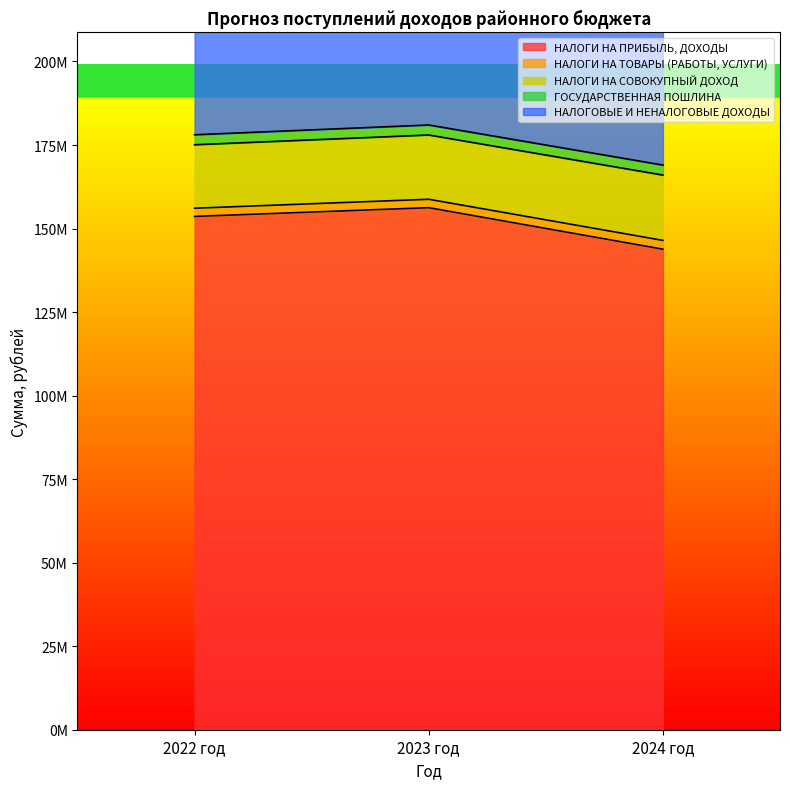

What is the difference between the highest and lowest values at 2024 год?

175436074